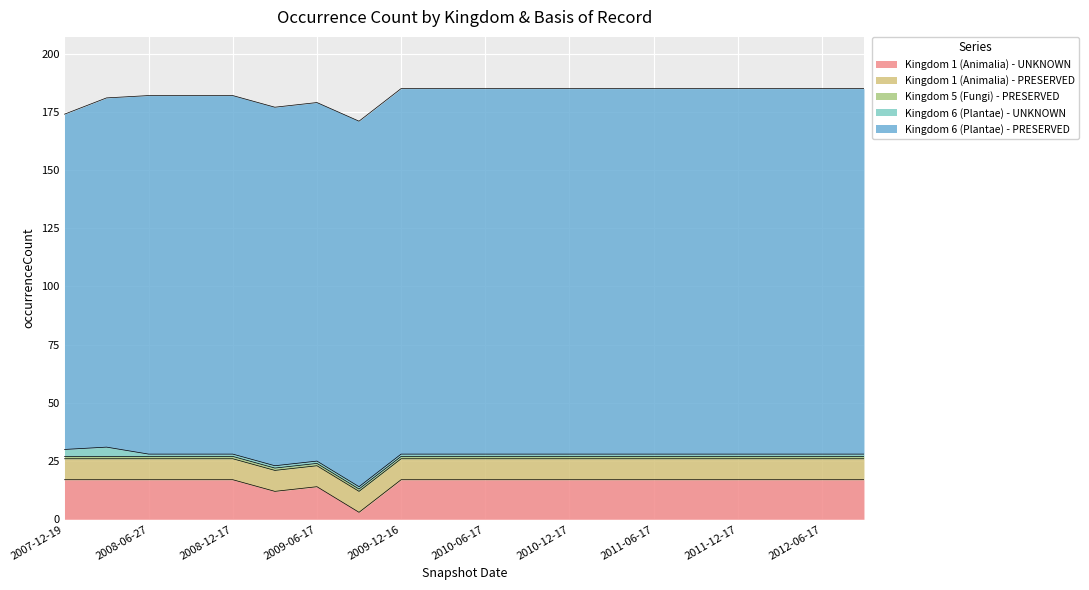

True or false: Kingdom 6 (Plantae) - UNKNOWN has more than 0 interior local peaks.

True